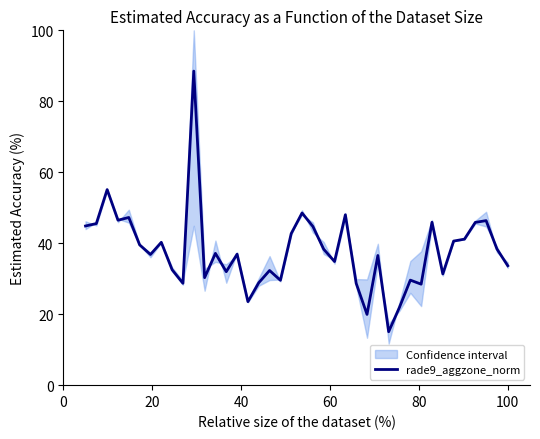

The chart shows a value of 43.4 at 11. True or false?

False